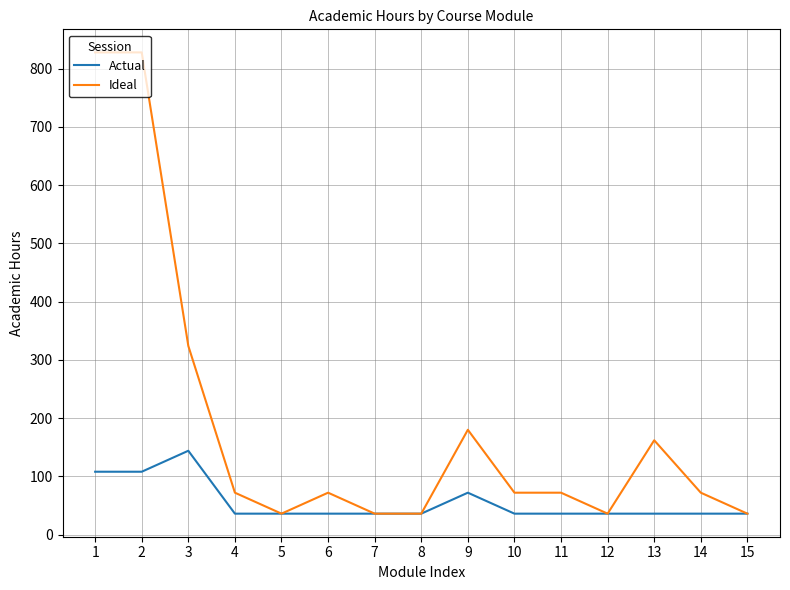

The value of Actual at 6 is 36. True or false?

True